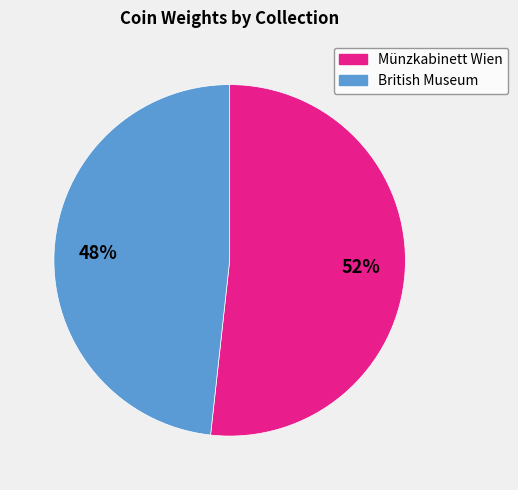

What percentage is the British Museum slice, to the nearest percent?

48%